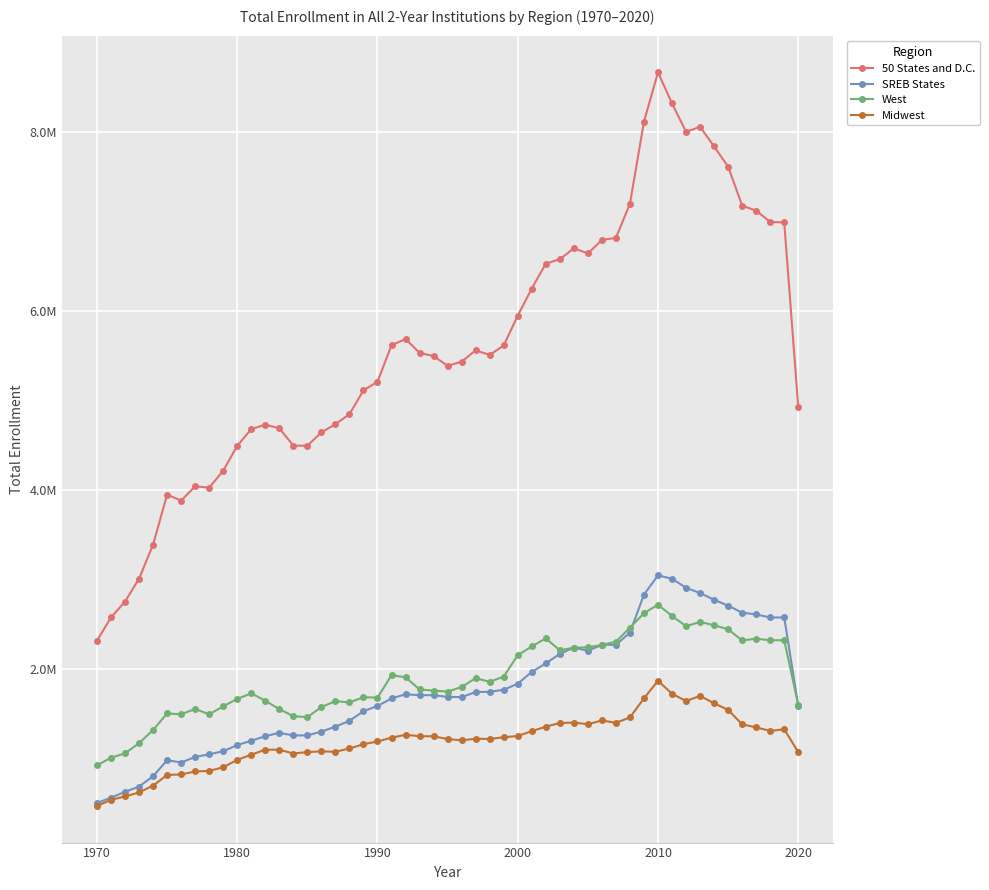

True or false: West and 50 States and D.C. cross at least once.

False